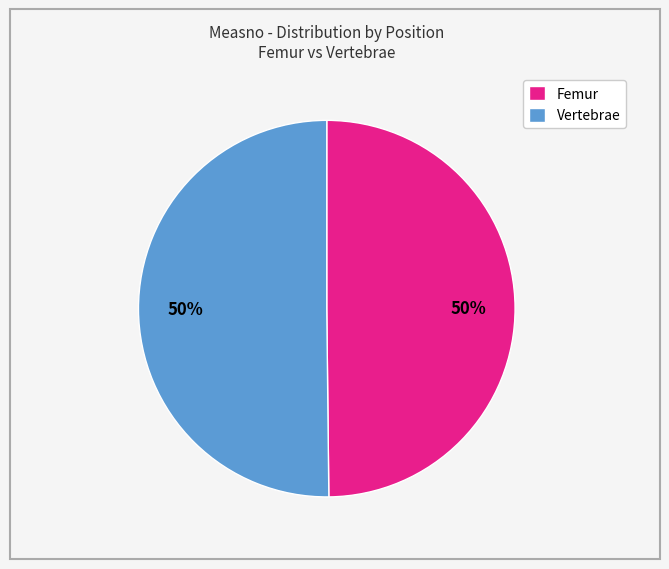

What is the ratio of the value at Femur to the value at Vertebrae?

1.0